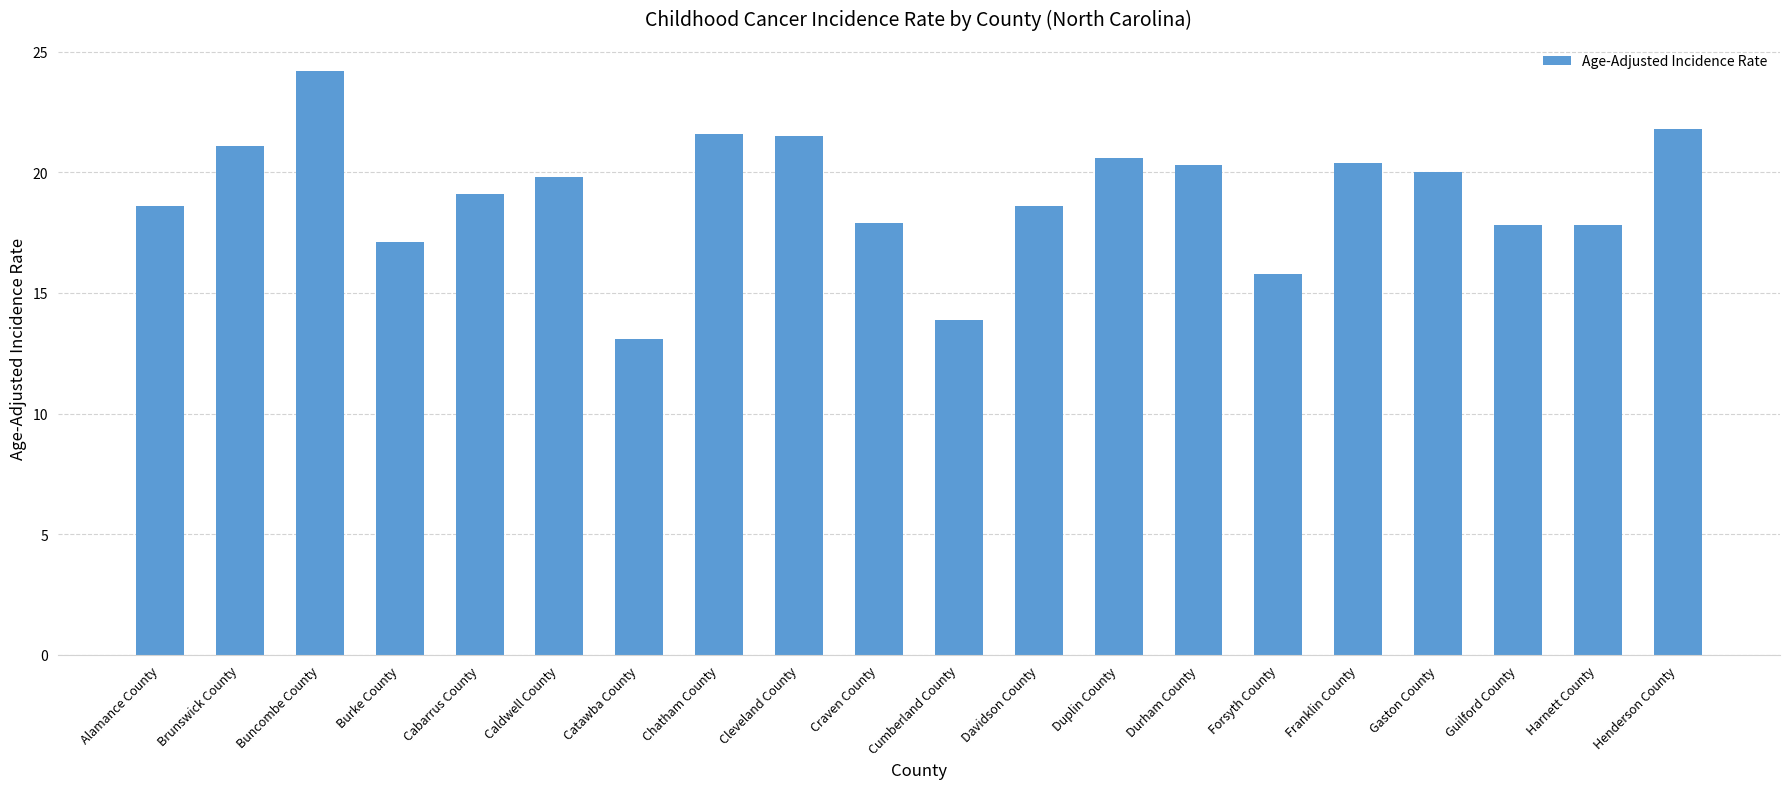

What is the maximum value shown in the chart?

24.2